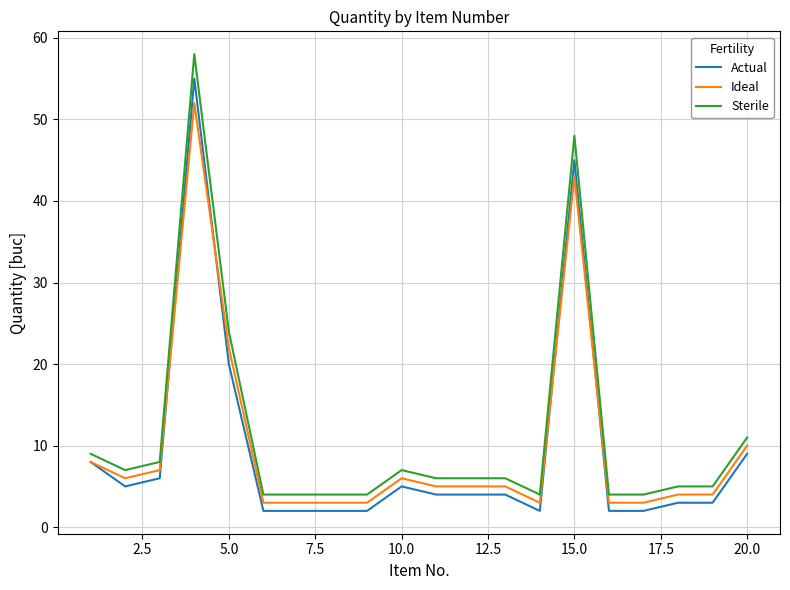

Rank the series by their average value, from lowest to highest.

Actual, Ideal, Sterile